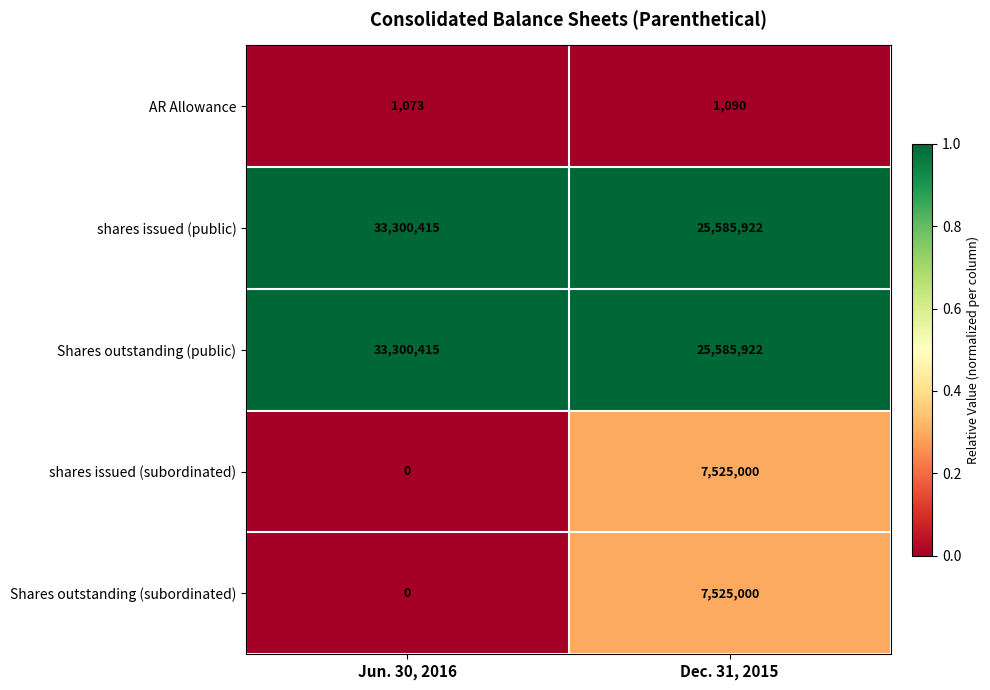

Is it true that shares issued (subordinated) equals 2839061 at Jun. 30, 2016?

False